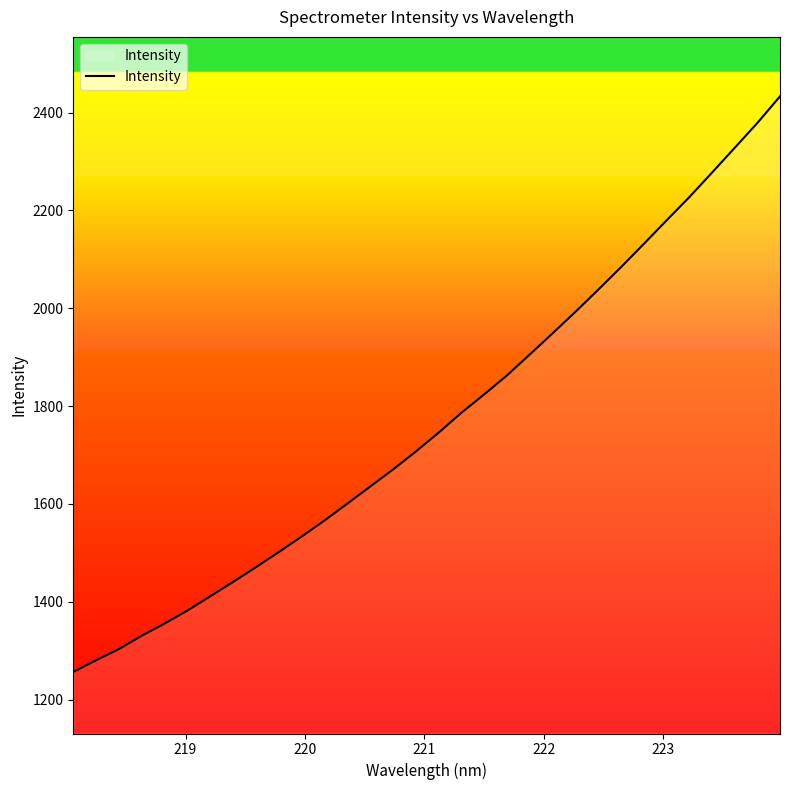

What is the smallest value displayed?

1256.4